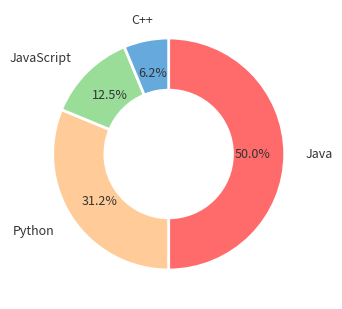

How many segments does this pie chart have?

4